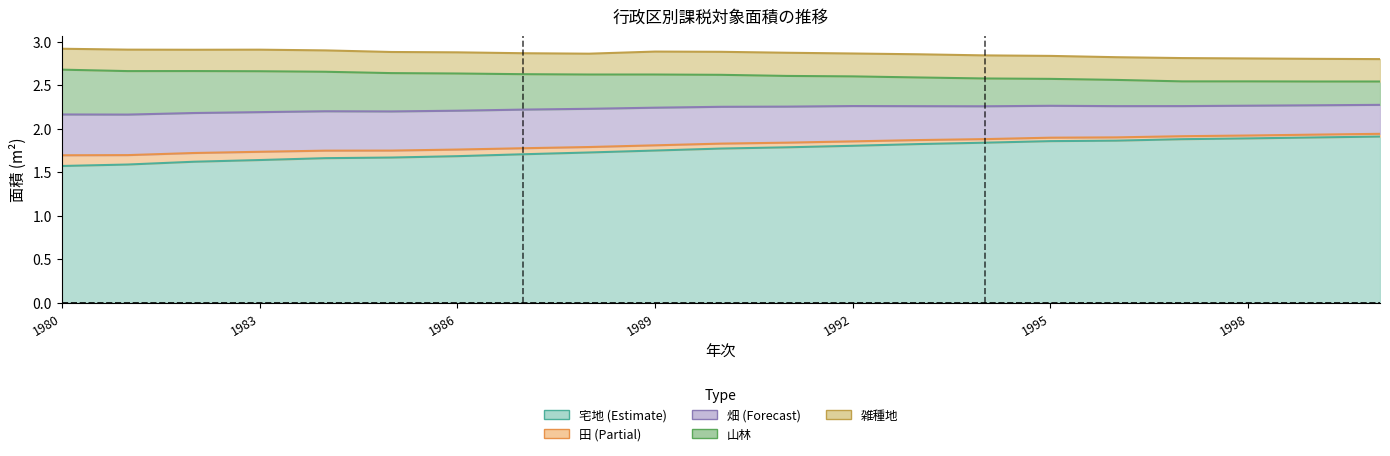

The 総面積 series shows 2.8 at 1994. True or false?

True